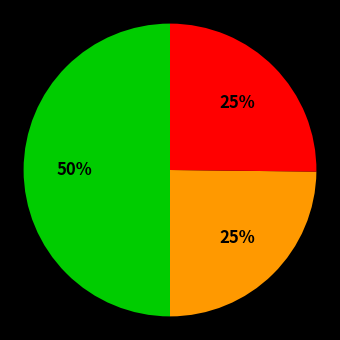

Count the number of slices in the pie.

3